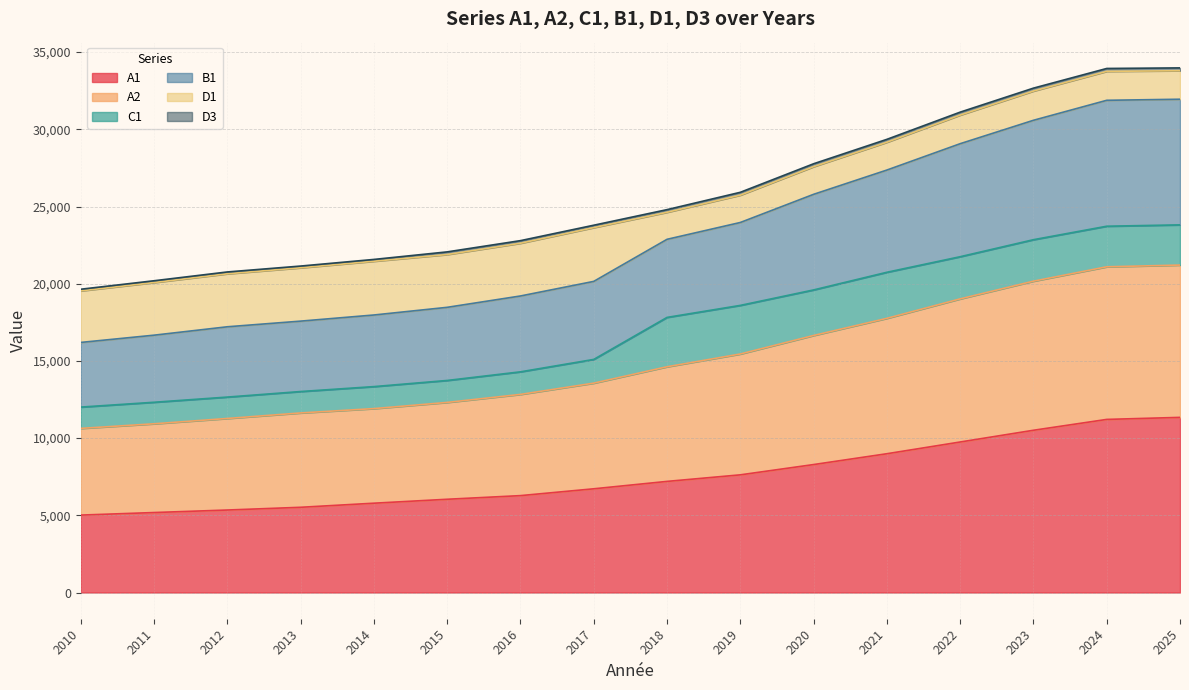

True or false: A1 has a value of 7621 at 2019.

True